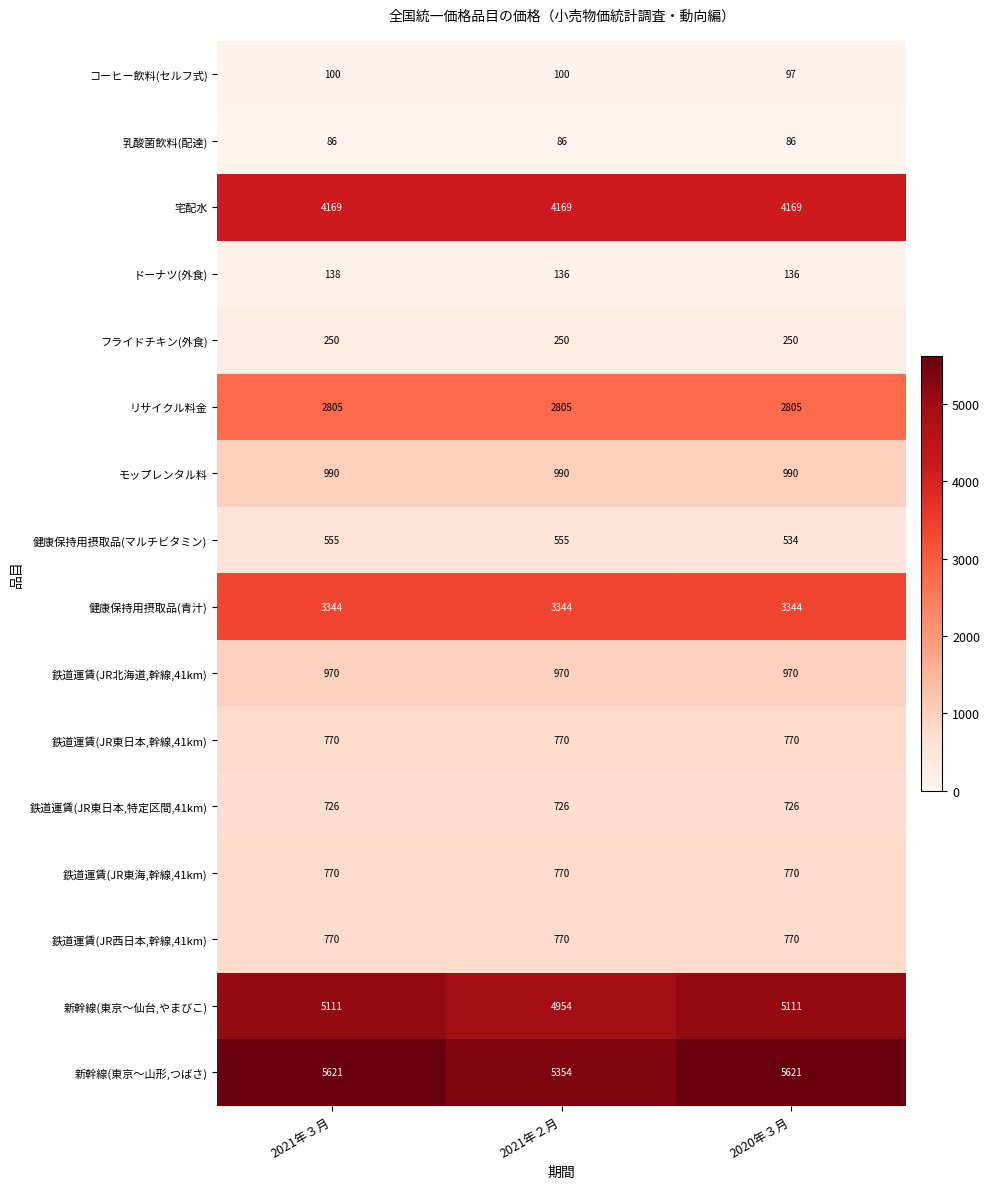

What is the minimum value for 宅配水?

4169